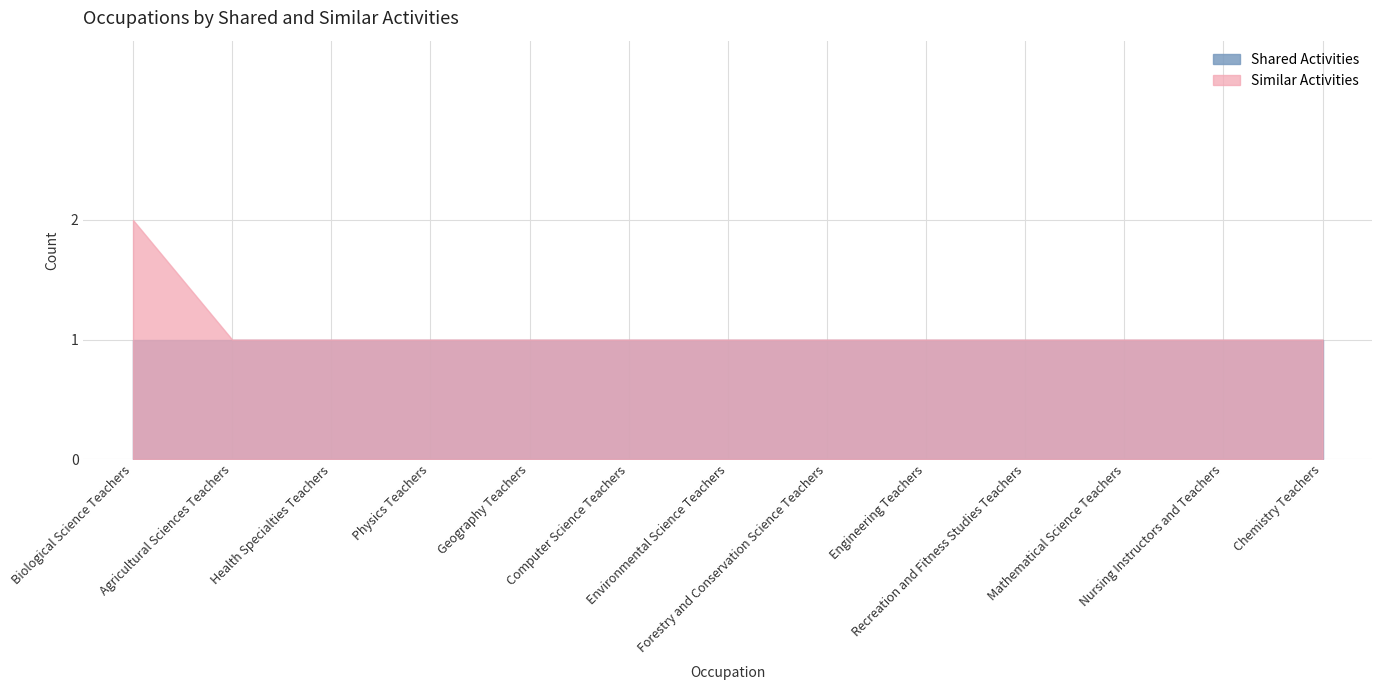

What is the highest value of the Similar Activities series?

2